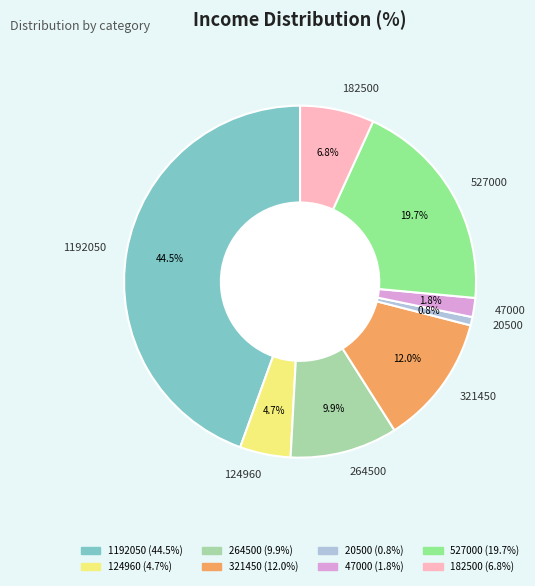

Rank the categories by value from lowest to highest.

20500, 47000, 124960, 182500, 264500, 321450, 527000, 1192050